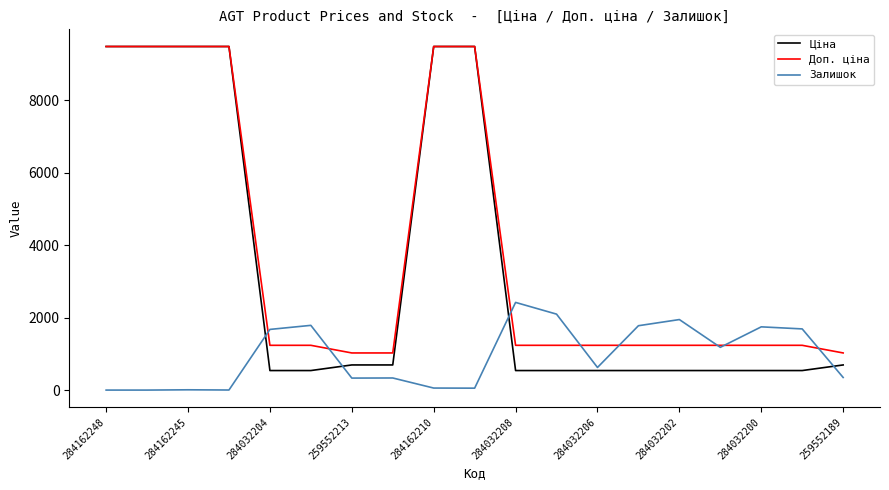

Which series has the largest range (max minus min)?

Ціна